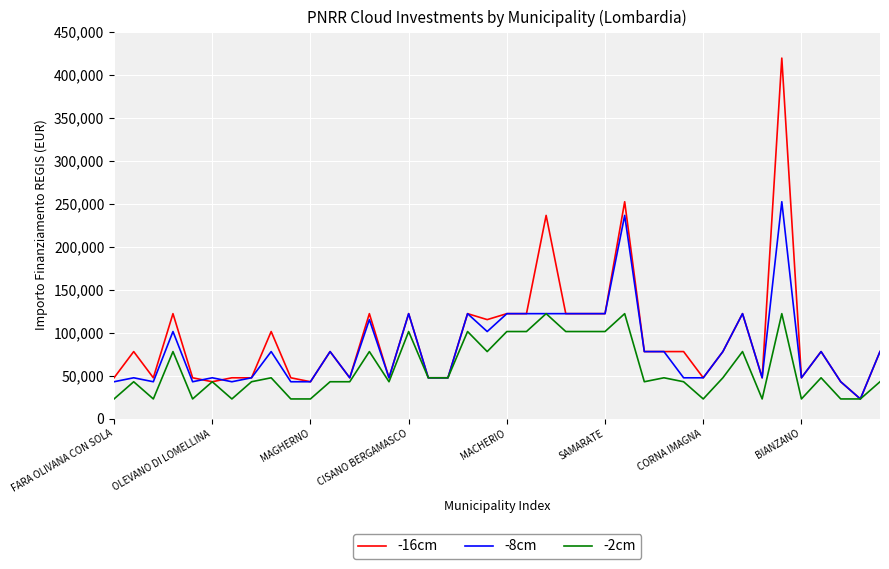

What is the lowest value of the -2cm series?

22827